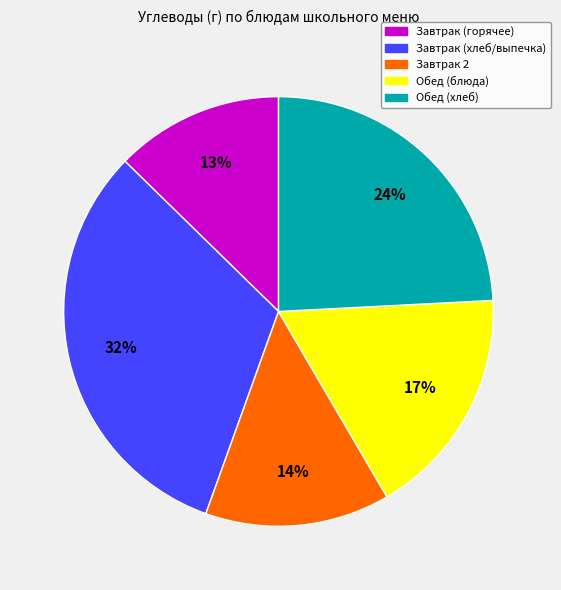

What is the largest slice in the pie chart?

Завтрак (хлеб/выпечка)